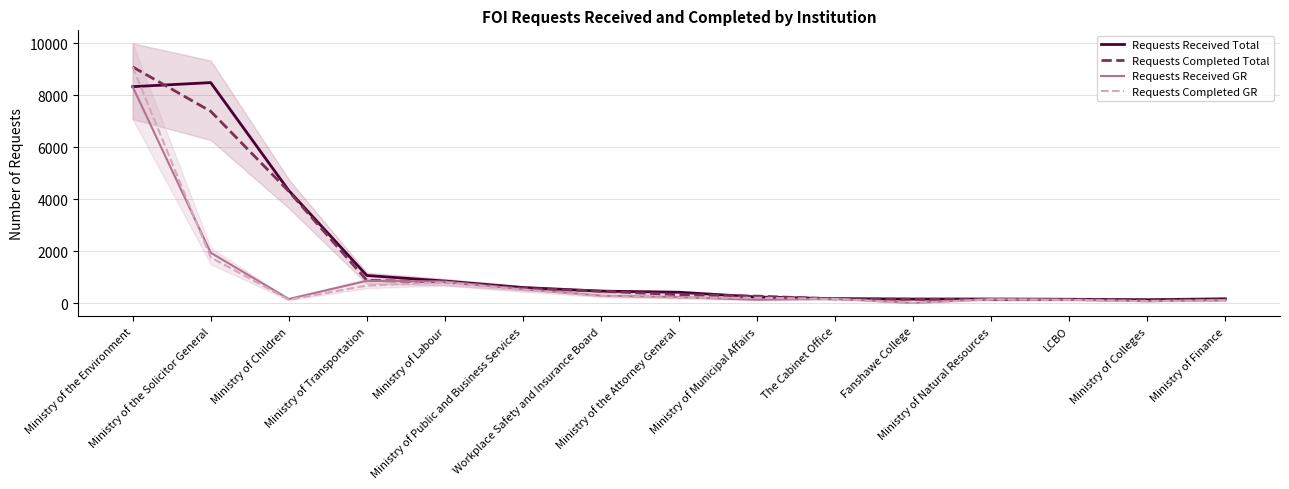

At how many categories does at least one series exceed 5320?

2